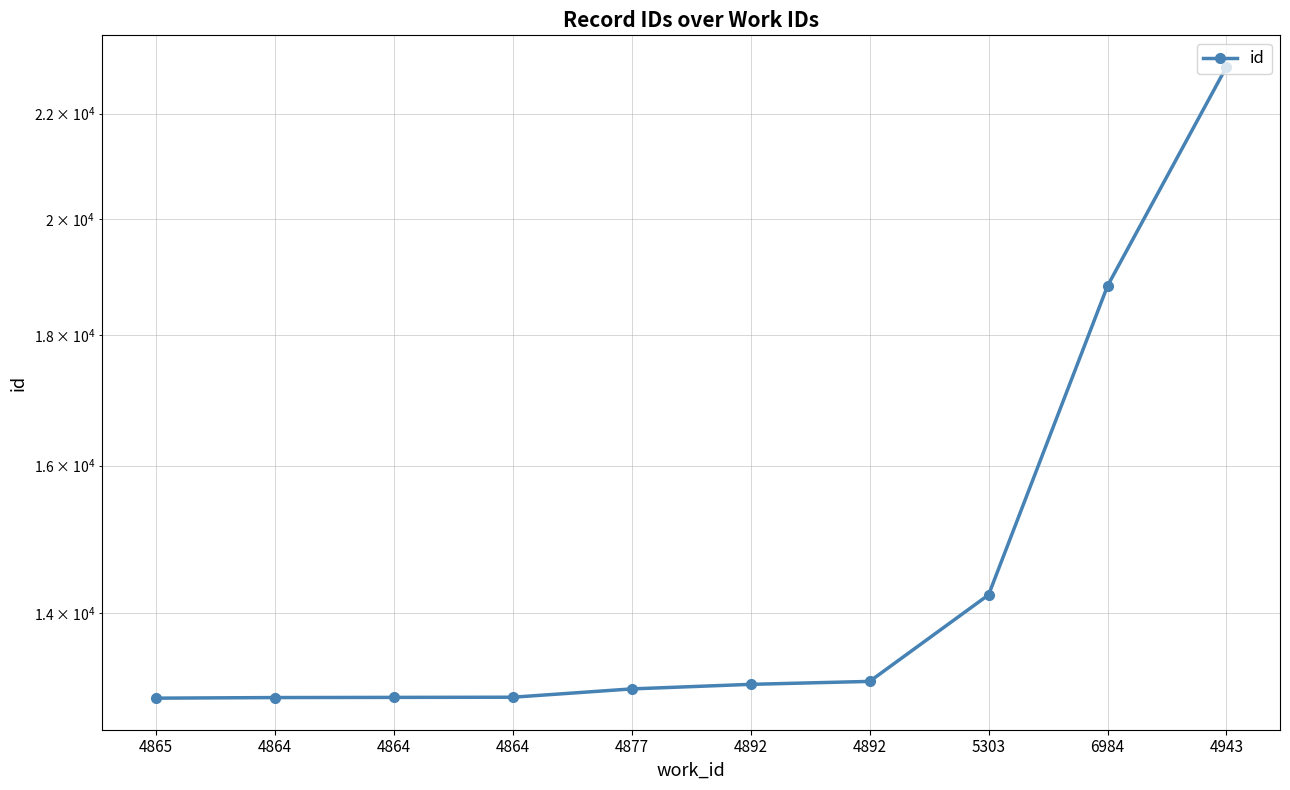

What is the difference between the maximum and minimum values?

9983